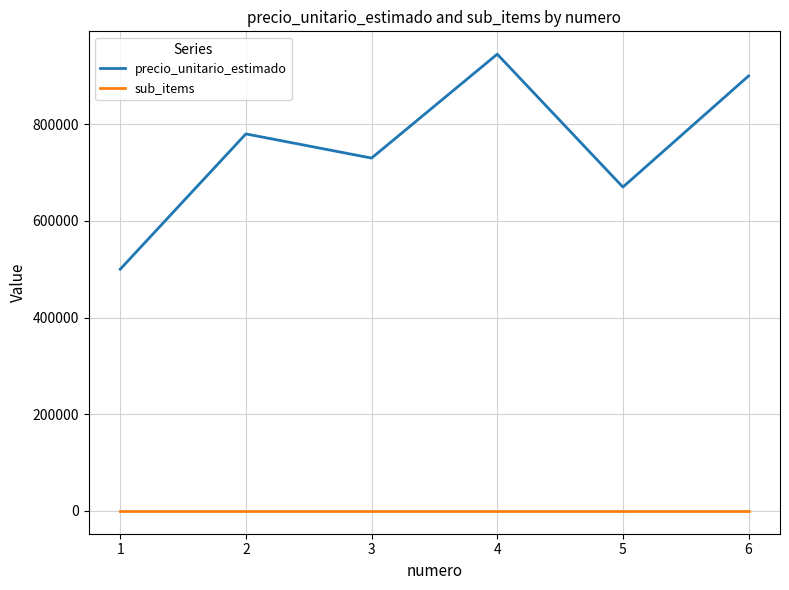

Is it true that precio_unitario_estimado equals 900000 at 6?

True